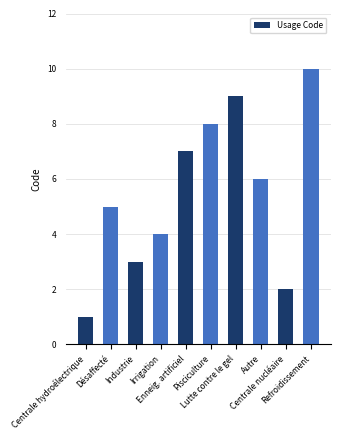

What value does the data have at Lutte contre le gel?

9